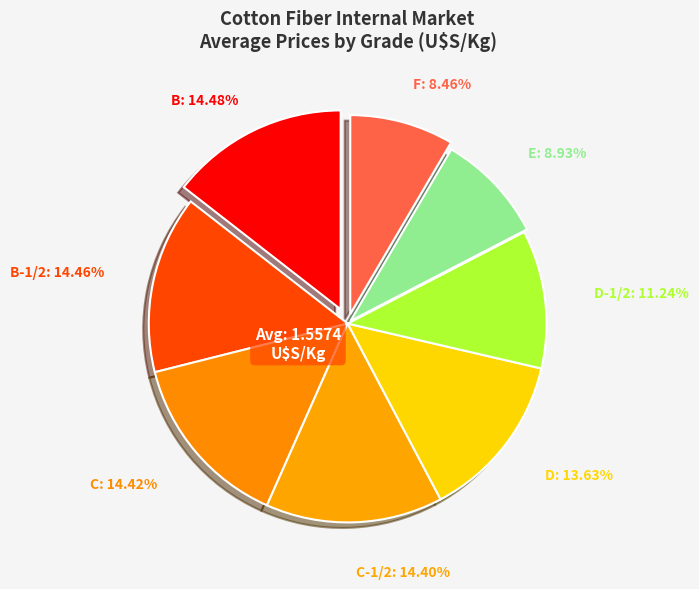

Is the sum of D-1/2 and E greater than half?

No